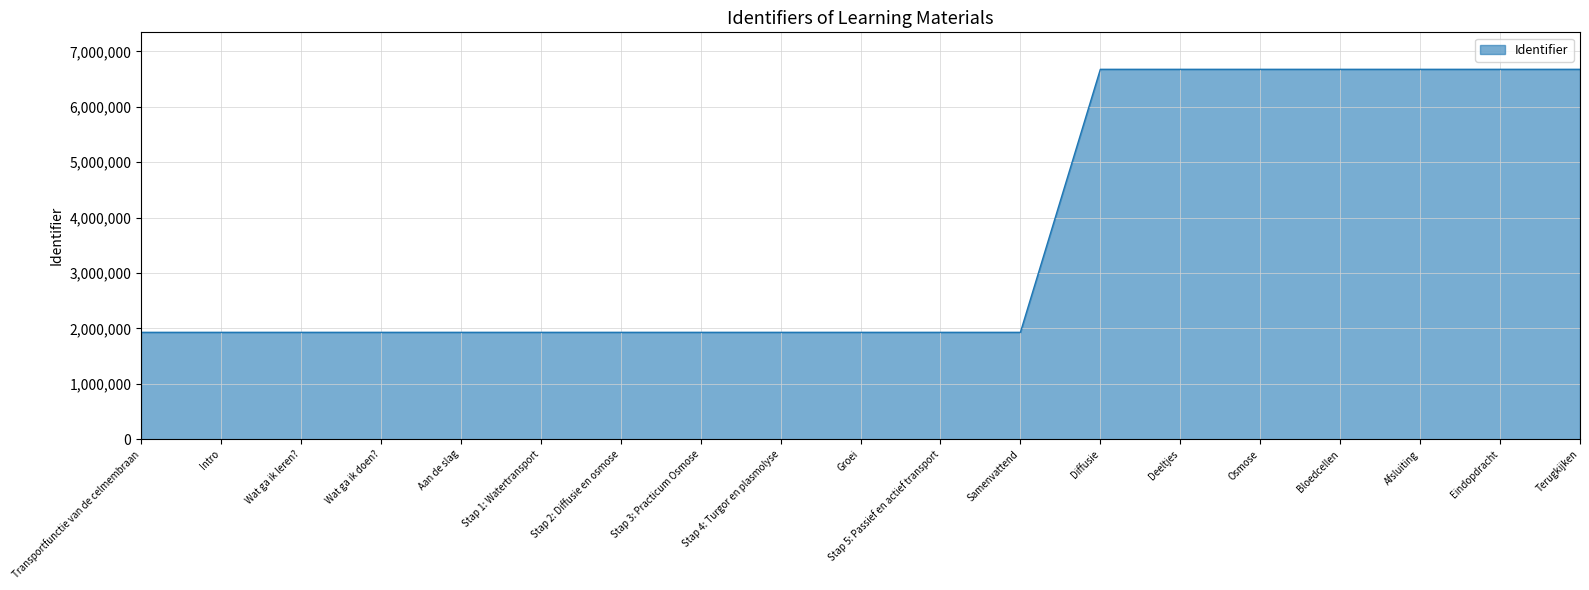

What is the maximum value shown in the chart?

6677795